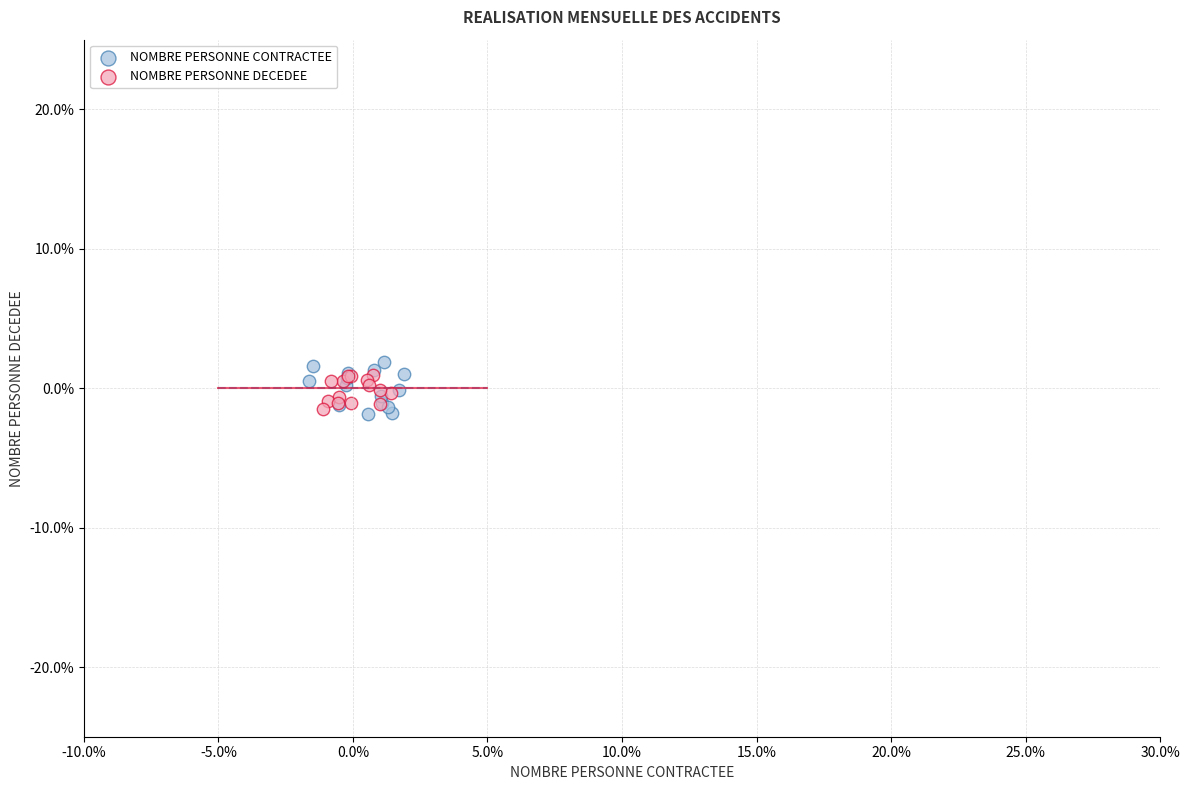

What are all the series names shown in the legend?

NOMBRE PERSONNE CONTRACTEE, NOMBRE PERSONNE DECEDEE